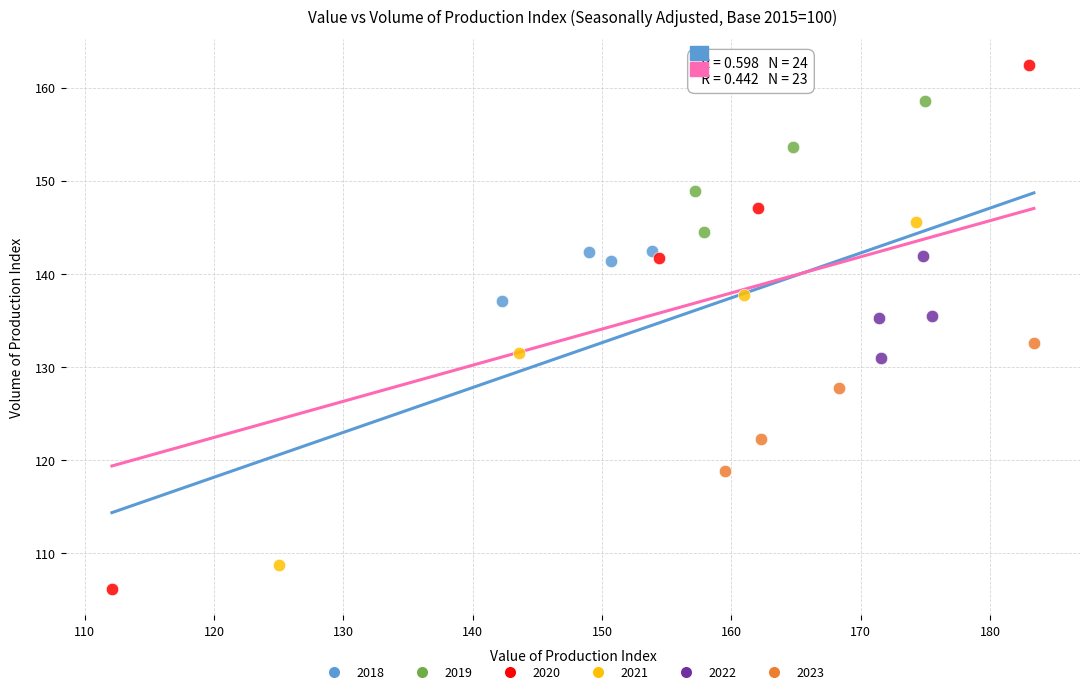

Which series has the widest spread of Y values?

2020